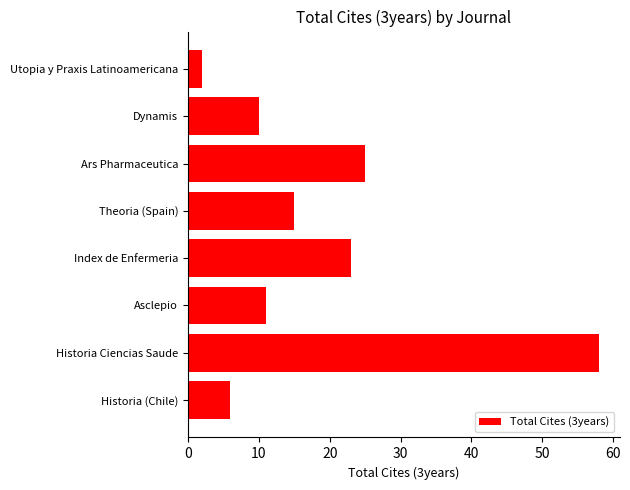

Are the bars grouped side by side (vs. stacked)?

No